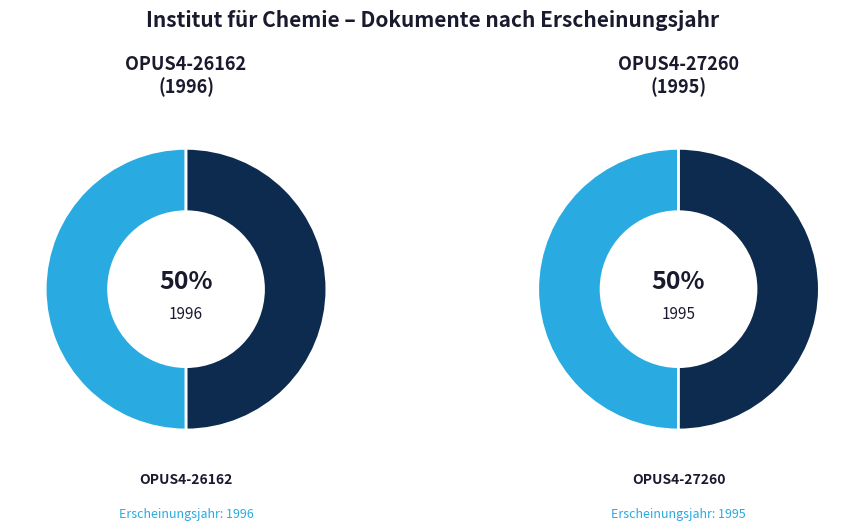

To the nearest percent, what percentage of the pie is OPUS4-26162?

50%